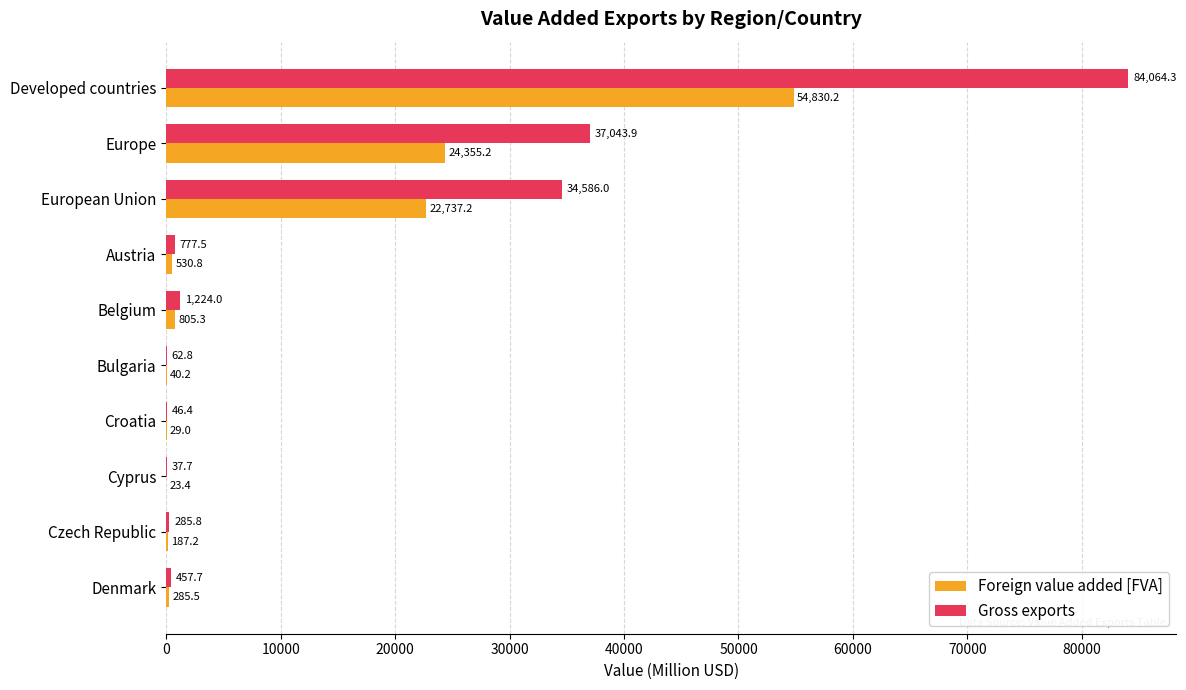

The Foreign value added [FVA] series shows 40.2 at Bulgaria. True or false?

True